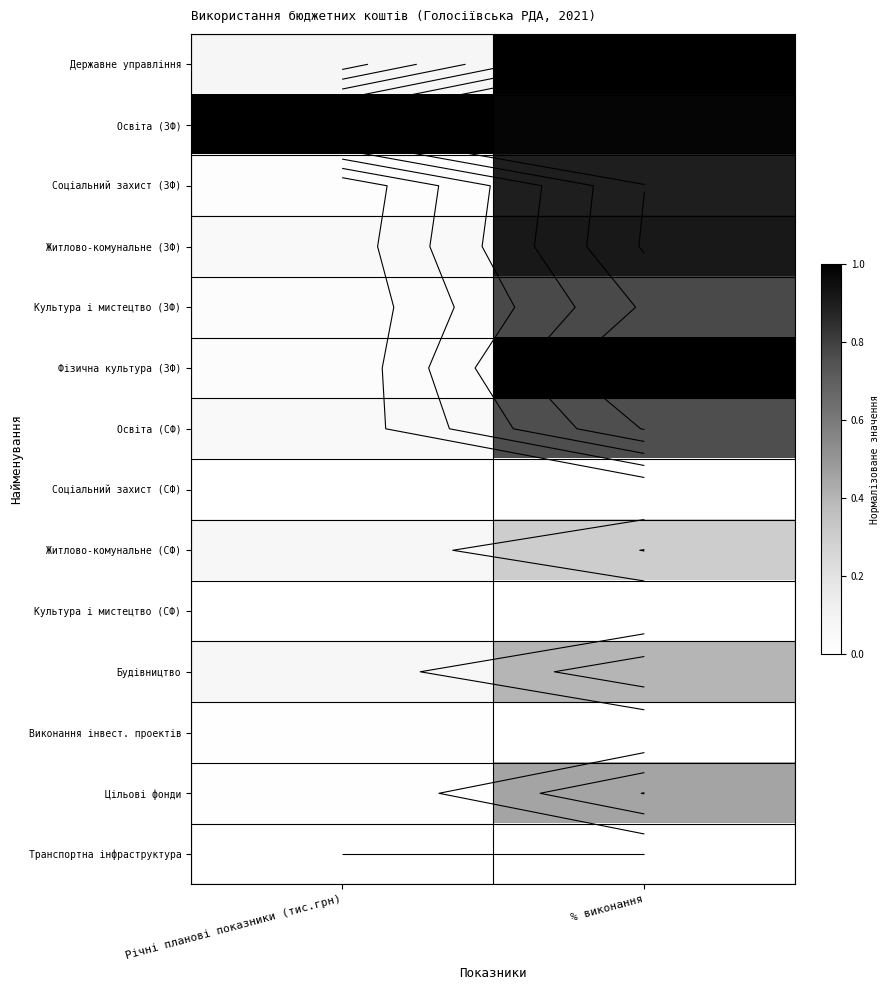

Which has a higher value, % виконання or Річні планові показники (тис.грн)?

% виконання